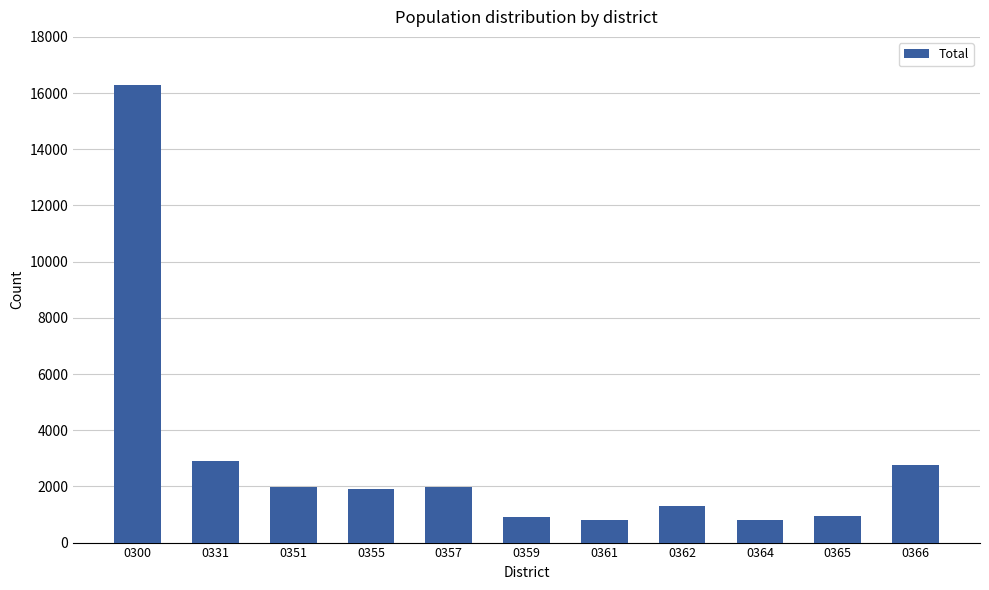

What is the difference between the maximum and minimum values?

15471